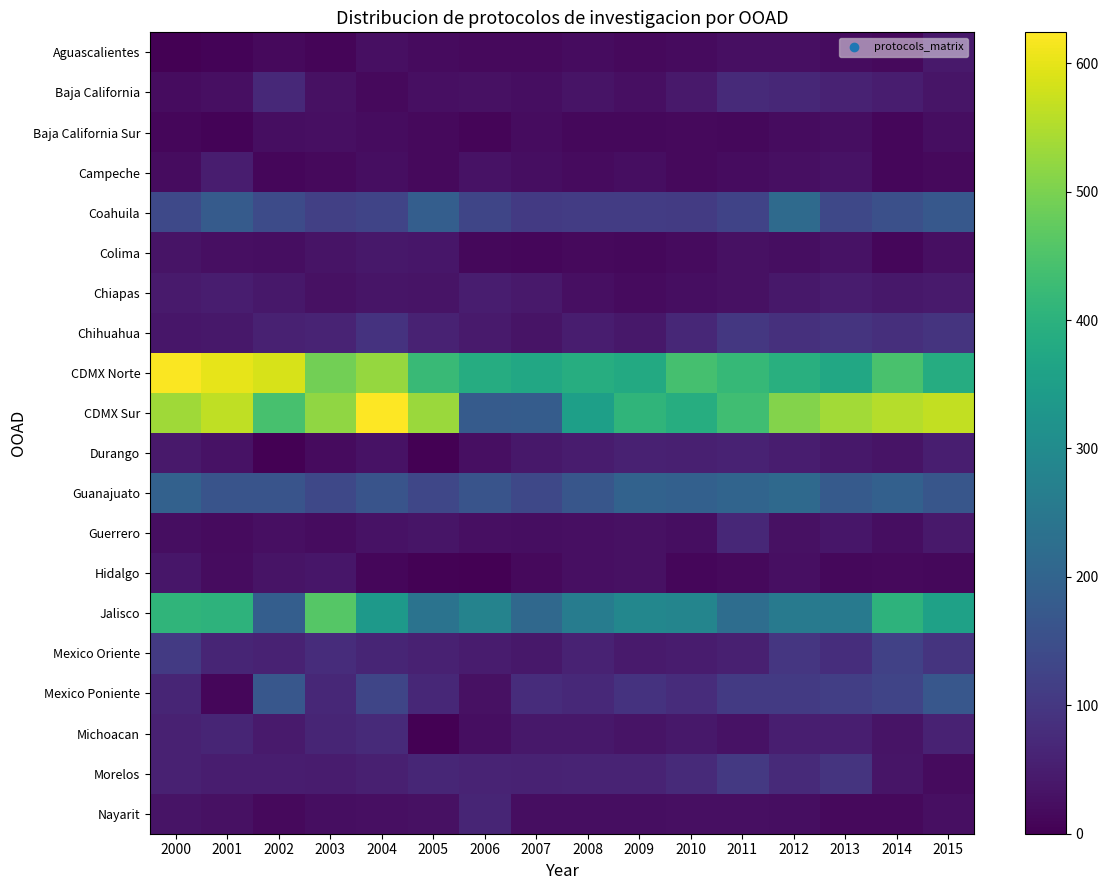

Which category has the lowest value across all series?

2005